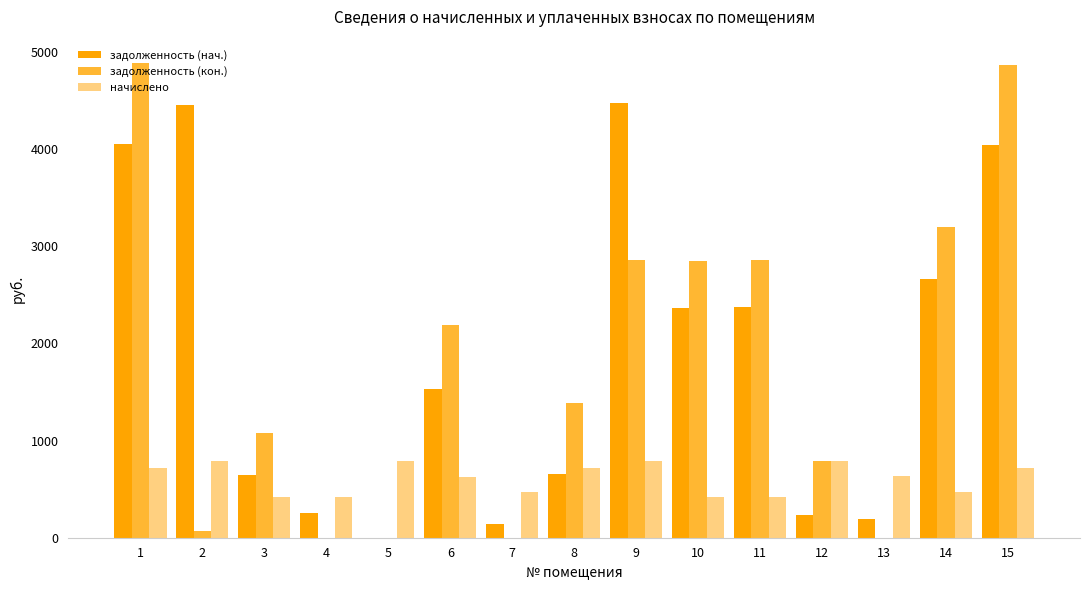

What is the total value across all series at 8?

2755.4